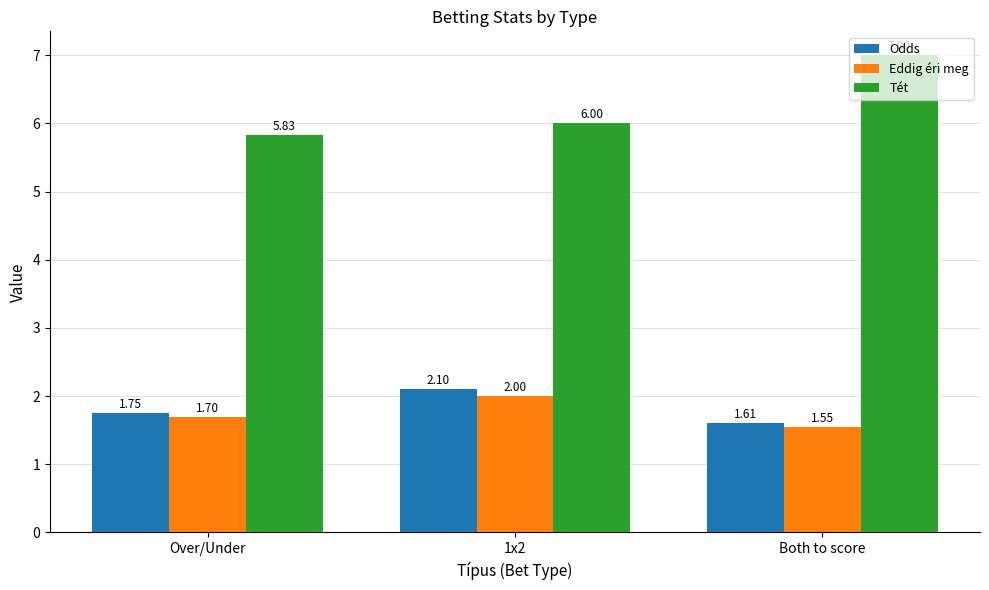

How many data points does each series have?

3